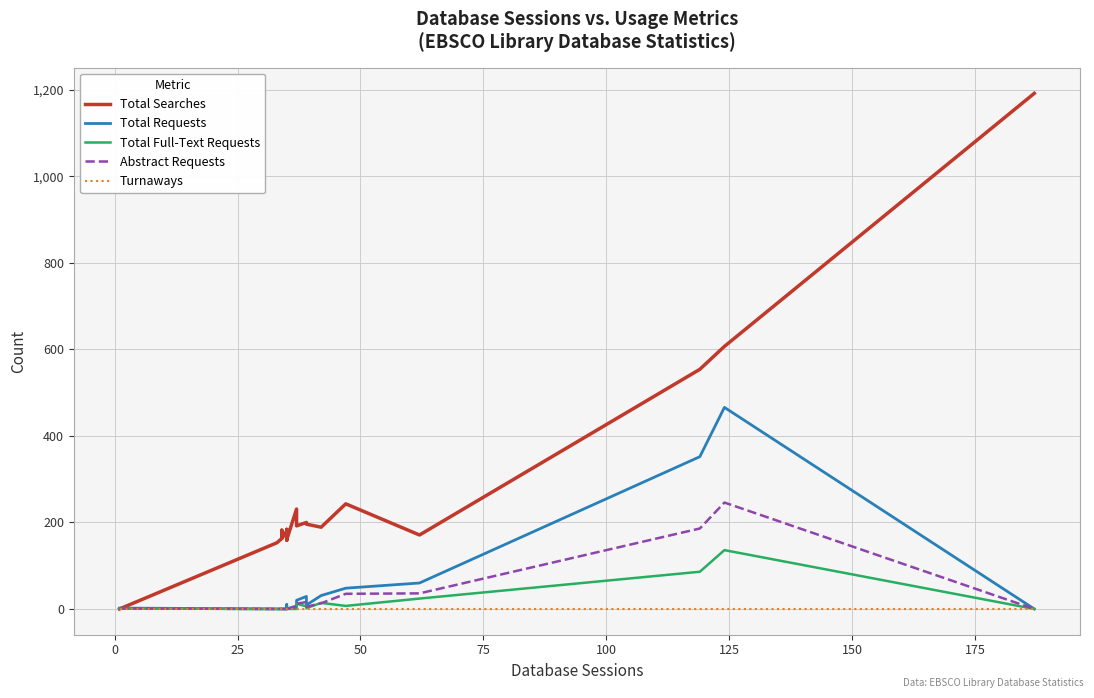

Reading left to right, list all the values displayed in this chart.

Total Searches: 0	153	163	182	163	180	178	159	184	160	231	192	200	196	189	243	171	554	607	1192
Total Requests: 2	0	0	0	0	0	1	10	2	0	7	20	29	9	31	48	60	352	466	0
Total Full-Text Requests: 1	0	0	0	0	0	0	1	0	0	0	12	6	2	14	7	24	86	136	0
Abstract Requests: 1	0	0	0	0	0	1	5	0	0	5	12	16	5	13	35	36	186	246	0
Turnaways: 0	0	0	0	0	0	0	0	0	0	0	0	0	0	0	0	0	0	0	0